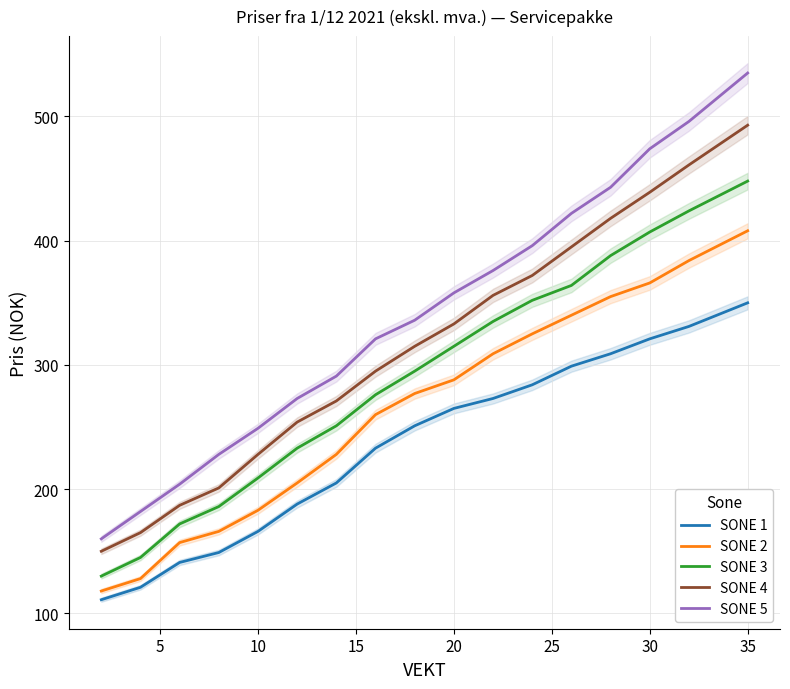

How many values in the SONE 3 series exceed 295?

8